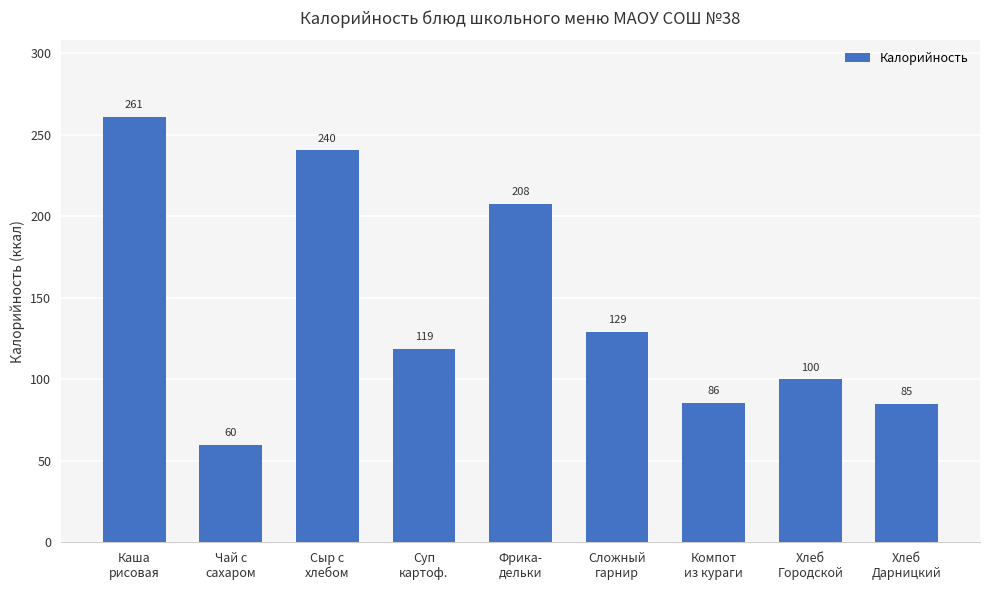

What is the value of the 2nd bar from the left?

60.0